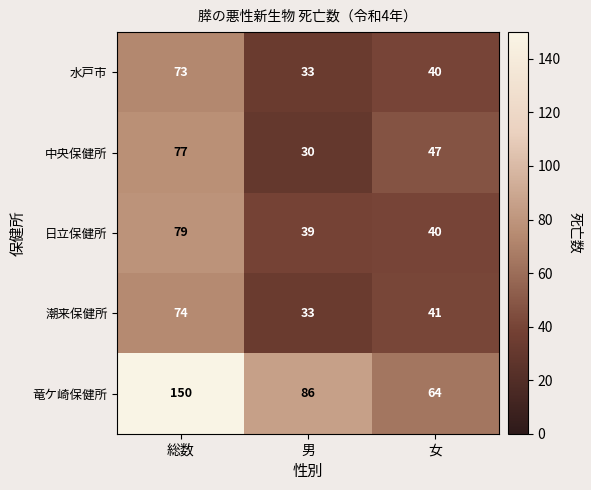

What is the difference between the 中央保健所 values at 女 and 男?

17